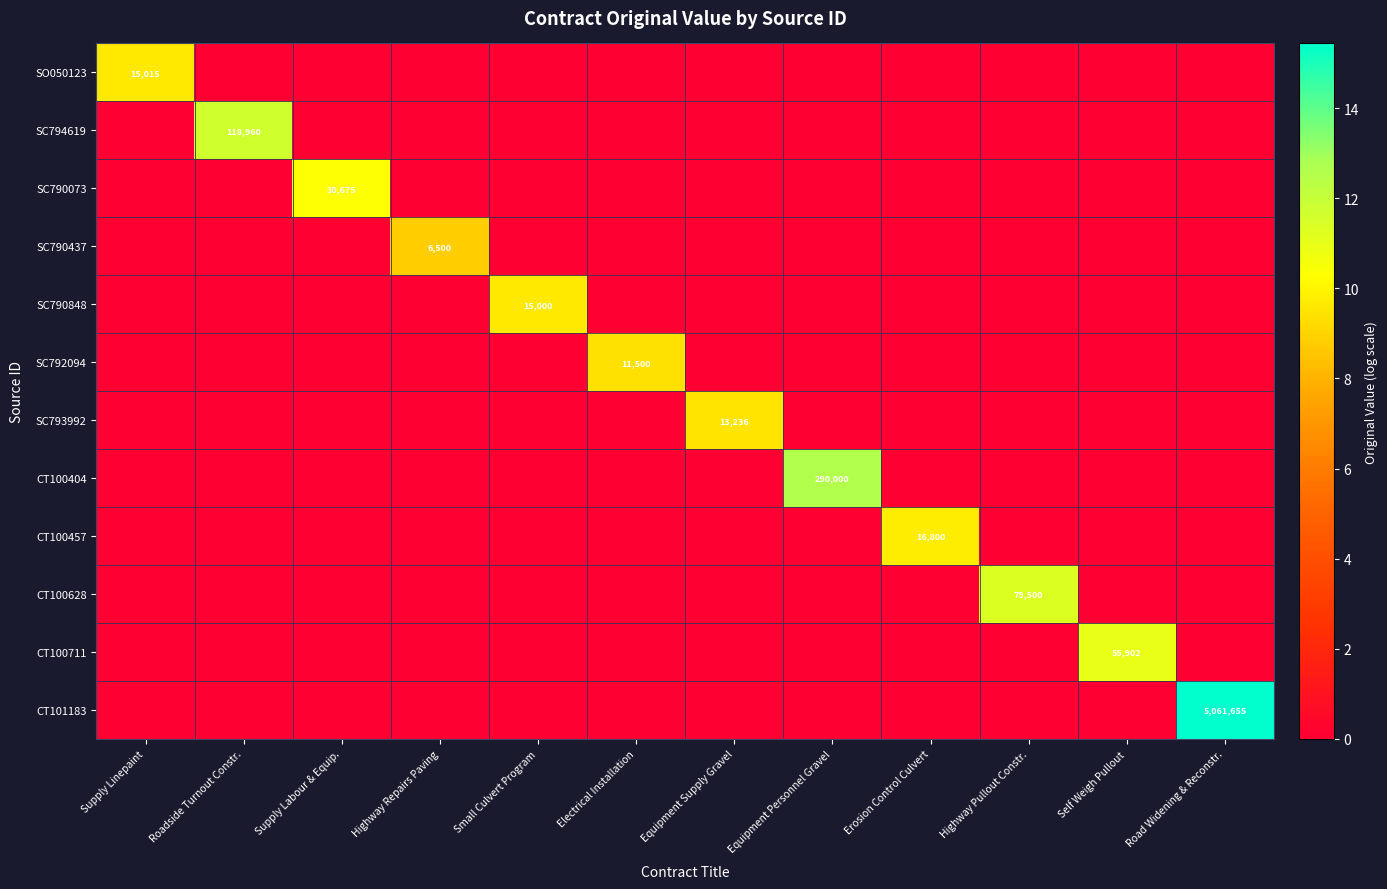

The value of SC794619 at Highway Pullout Constr. is -7.4. True or false?

False